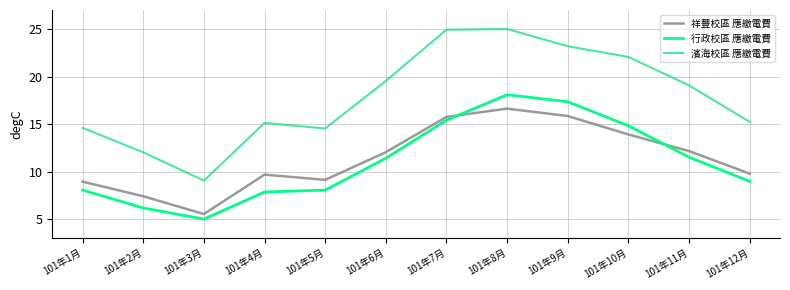

How many lines are shown in the chart?

3